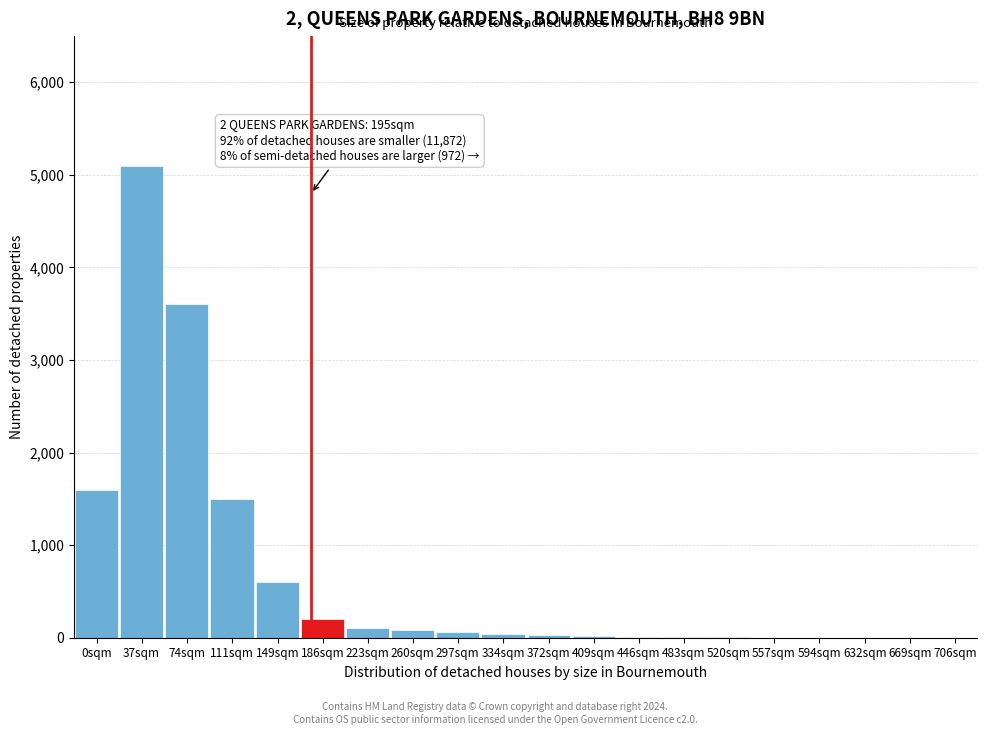

Between 149sqm and 706sqm, which is larger?

149sqm